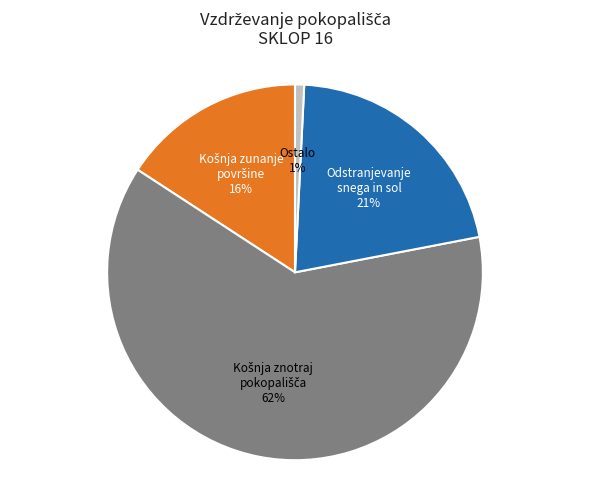

To the nearest percent, what is the difference between the largest and smallest slice percentages?

61%